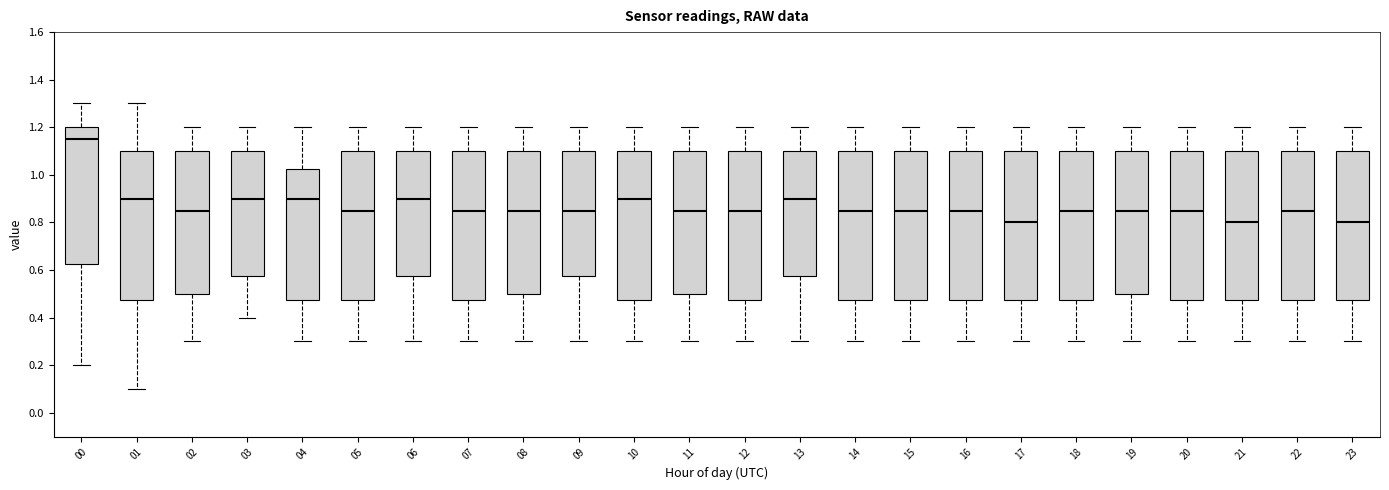

Reading left to right, transcribe this box plot: for each box, give where its median line is, the range the box spans, and where its two whiskers end, as read against the y-axis. The values are not printed on the chart, so give them approximately, as read against the axis.

00: median 1.16, box 0.62 to 1.20, whiskers 0.20 to 1.30
01: median 0.90, box 0.48 to 1.10, whiskers 0.10 to 1.30
02: median 0.86, box 0.50 to 1.10, whiskers 0.30 to 1.20
03: median 0.90, box 0.58 to 1.10, whiskers 0.40 to 1.20
04: median 0.90, box 0.48 to 1.02, whiskers 0.30 to 1.20
05: median 0.86, box 0.48 to 1.10, whiskers 0.30 to 1.20
06: median 0.90, box 0.58 to 1.10, whiskers 0.30 to 1.20
07: median 0.86, box 0.48 to 1.10, whiskers 0.30 to 1.20
08: median 0.86, box 0.50 to 1.10, whiskers 0.30 to 1.20
09: median 0.86, box 0.58 to 1.10, whiskers 0.30 to 1.20
10: median 0.90, box 0.48 to 1.10, whiskers 0.30 to 1.20
11: median 0.86, box 0.50 to 1.10, whiskers 0.30 to 1.20
12: median 0.86, box 0.48 to 1.10, whiskers 0.30 to 1.20
13: median 0.90, box 0.58 to 1.10, whiskers 0.30 to 1.20
14: median 0.86, box 0.48 to 1.10, whiskers 0.30 to 1.20
15: median 0.86, box 0.48 to 1.10, whiskers 0.30 to 1.20
16: median 0.86, box 0.48 to 1.10, whiskers 0.30 to 1.20
17: median 0.80, box 0.48 to 1.10, whiskers 0.30 to 1.20
18: median 0.86, box 0.48 to 1.10, whiskers 0.30 to 1.20
19: median 0.86, box 0.50 to 1.10, whiskers 0.30 to 1.20
20: median 0.86, box 0.48 to 1.10, whiskers 0.30 to 1.20
21: median 0.80, box 0.48 to 1.10, whiskers 0.30 to 1.20
22: median 0.86, box 0.48 to 1.10, whiskers 0.30 to 1.20
23: median 0.80, box 0.48 to 1.10, whiskers 0.30 to 1.20